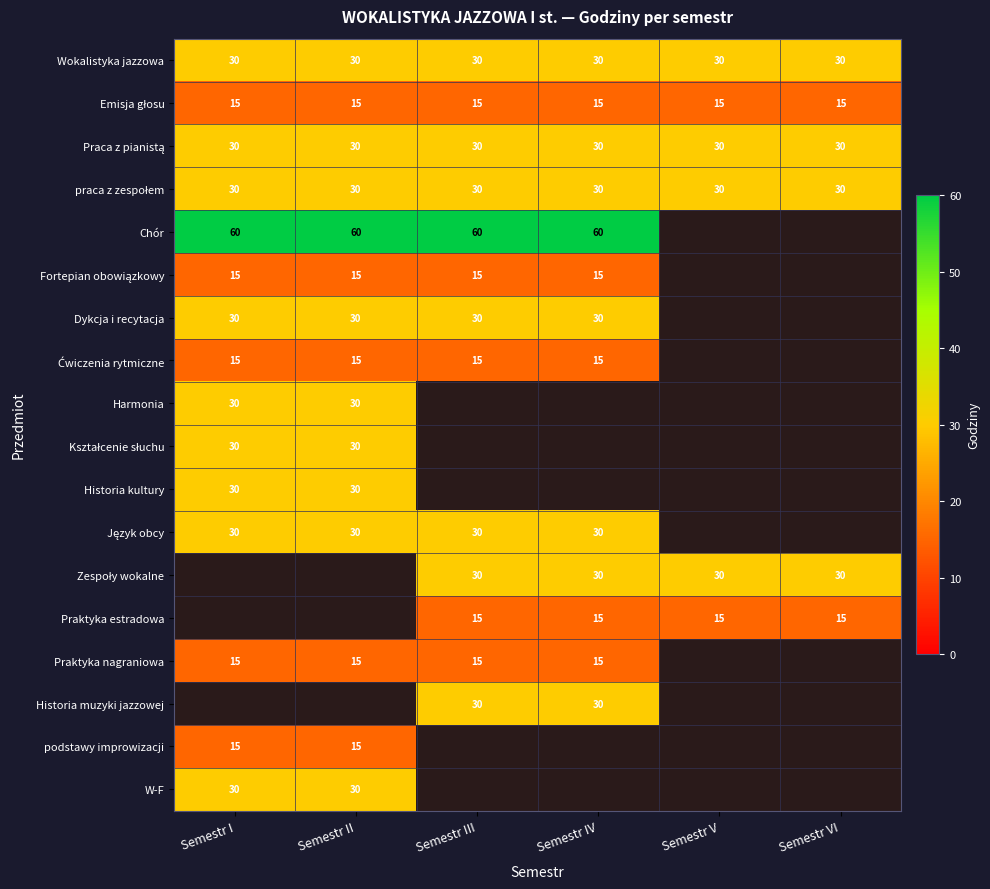

Rank the series by their maximum value, from highest to lowest.

Chór, Wokalistyka jazzowa, Praca z pianistą, praca z zespołem, Dykcja i recytacja, W-F, Harmonia, Kształcenie słuchu, Historia kultury, Język obcy, Emisja głosu, Fortepian obowiązkowy, Zespoły wokalne, Praktyka estradowa, Praktyka nagraniowa, Historia muzyki jazzowej, podstawy improwizacji, Ćwiczenia rytmiczne